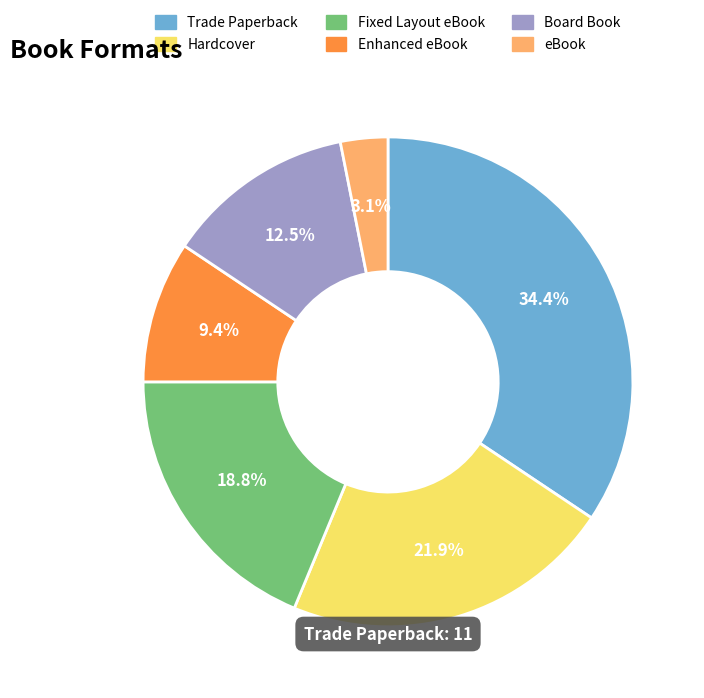

To the nearest percent, what is the average slice percentage?

17%